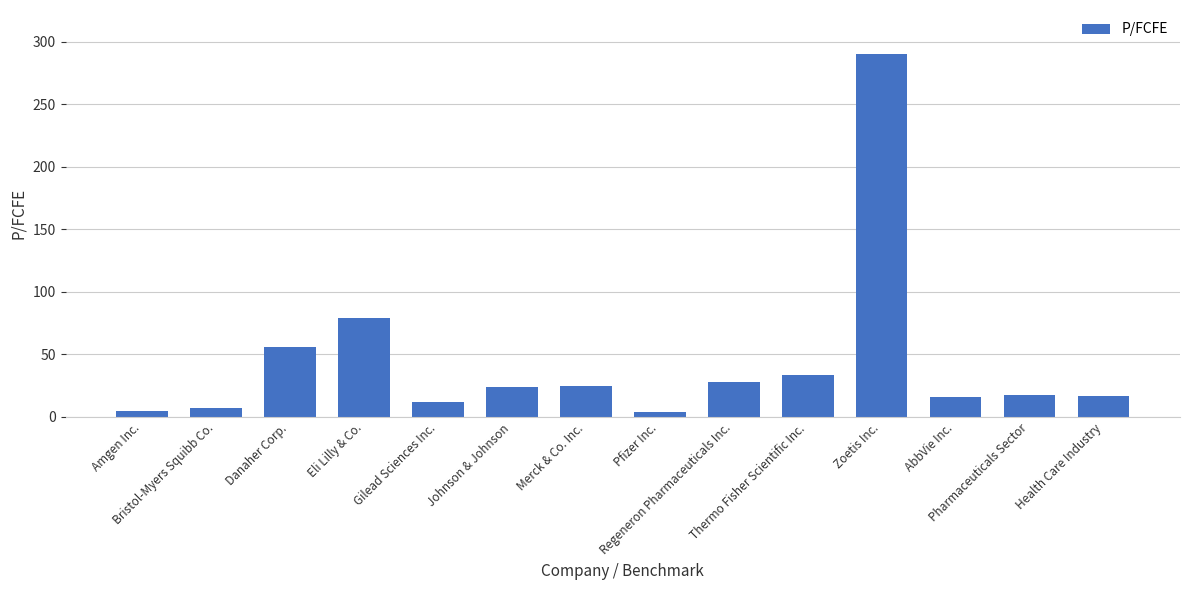

What is the value of the 12th bar from the left?

16.2